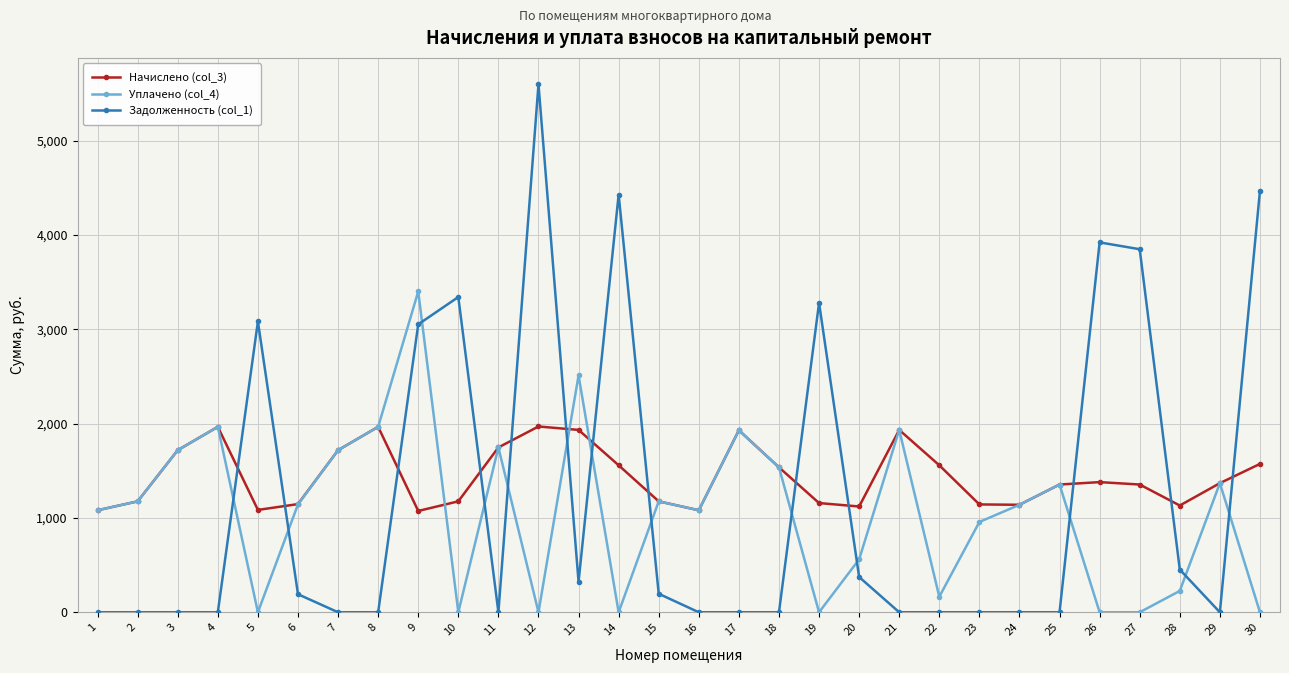

Which series ends up on top after the final intersection of Уплачено (col_4) and Начислено (col_3)?

Начислено (col_3)